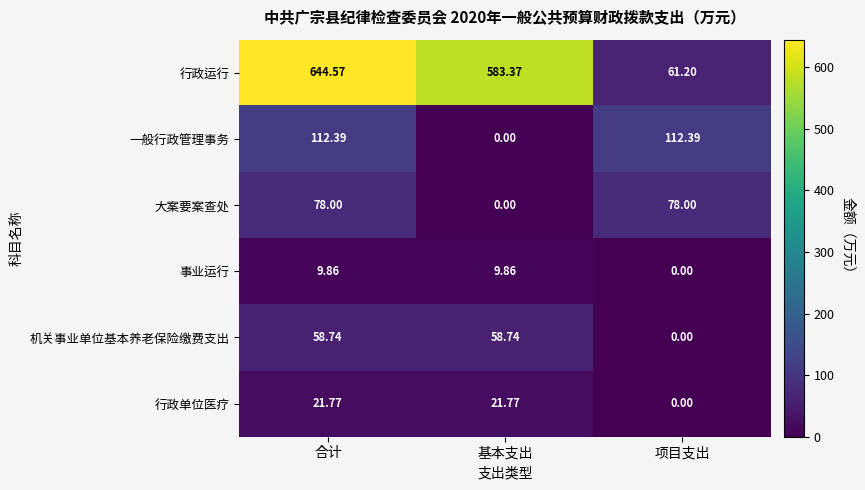

At which label does 大案要案查处 reach its minimum?

基本支出